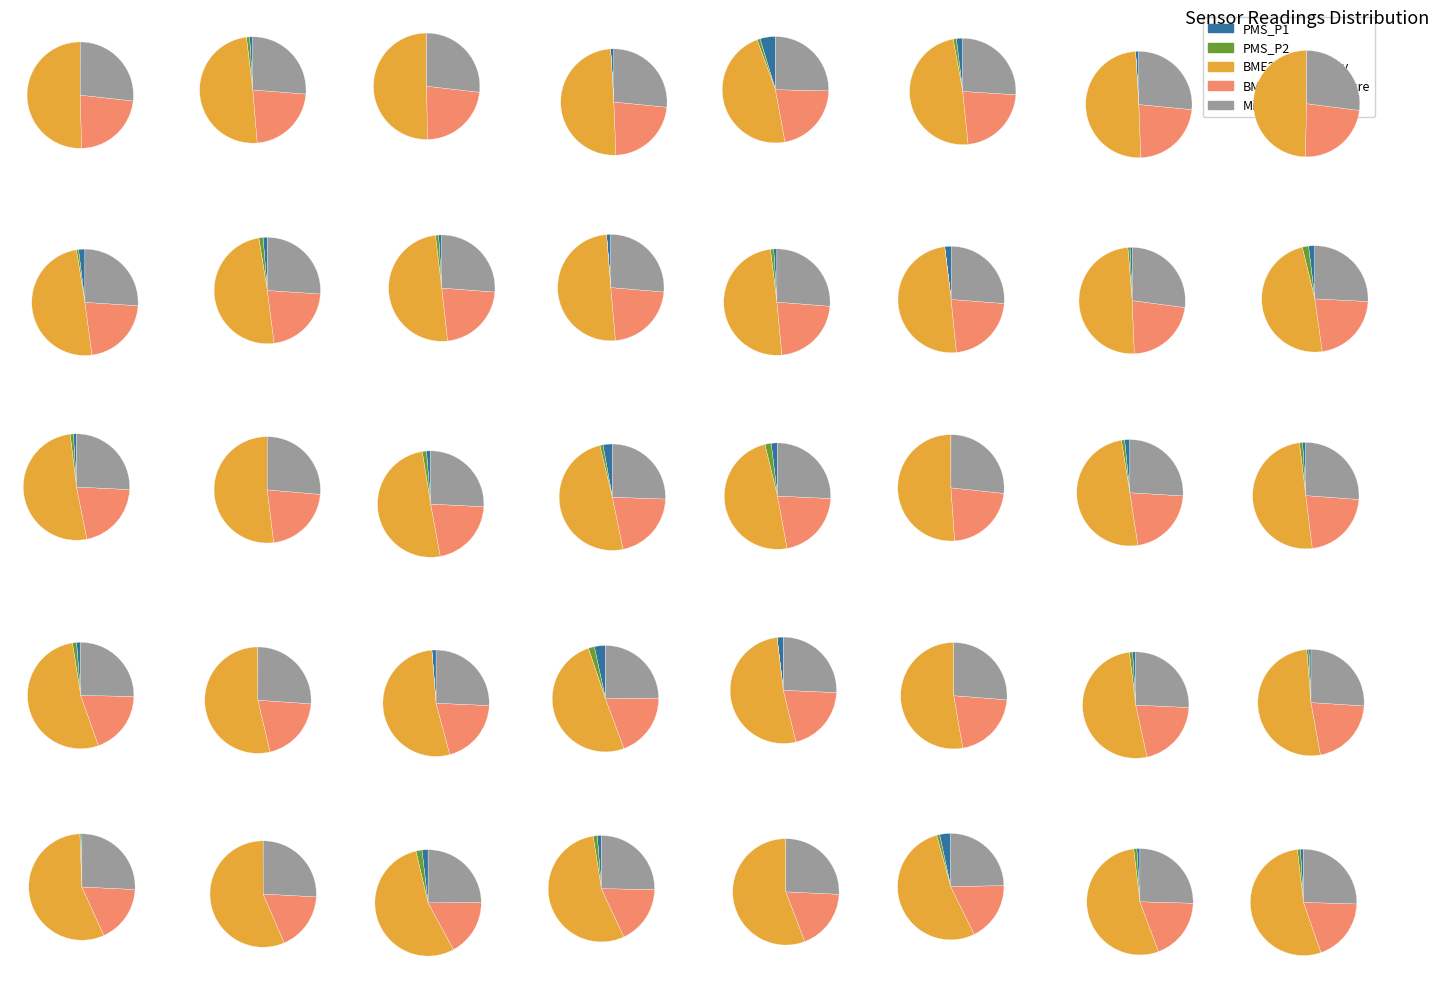

To the nearest percent, what is the combined percentage of 07:16 and 07:21?

5%